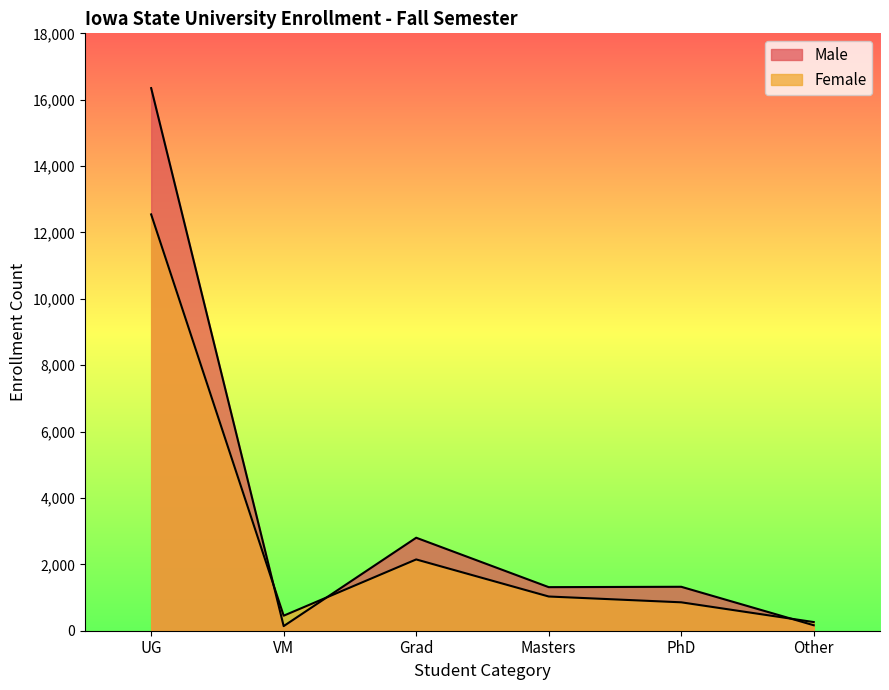

The value of Male at PhD is 1324. True or false?

True